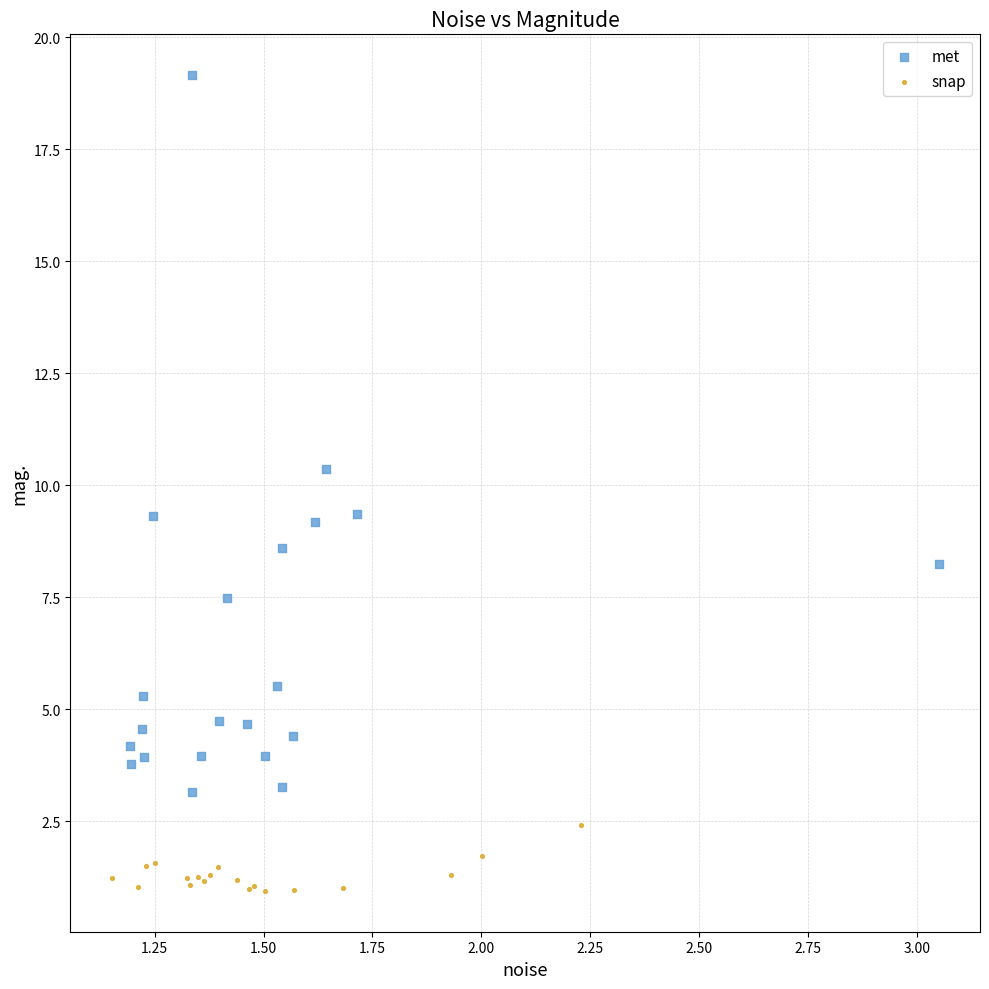

Which series has the widest spread of Y values?

met